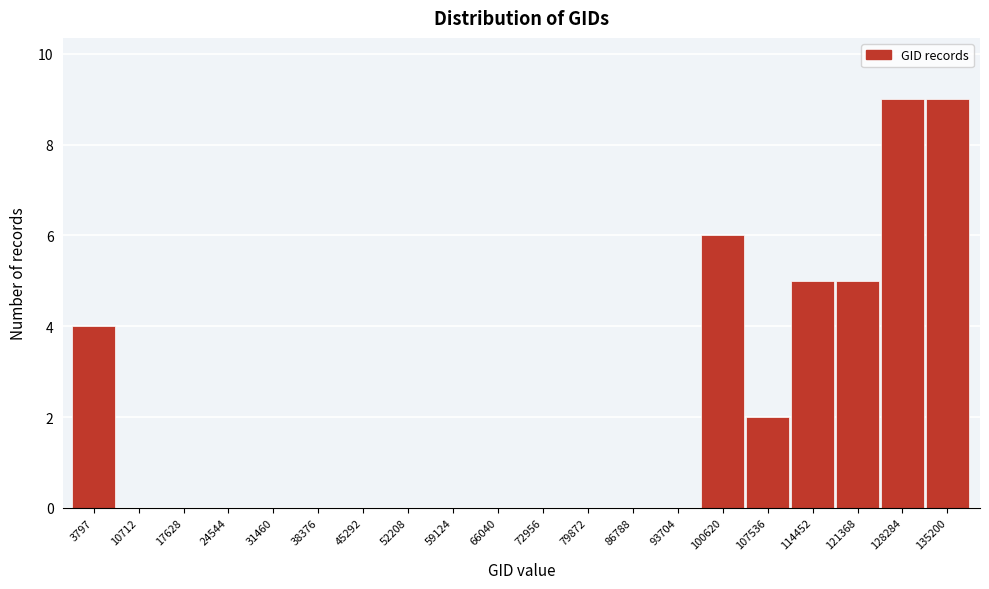

Reading left to right, what are all the values shown in this chart?

3797=4	10712=0	17628=0	24544=0	31460=0	38376=0	45292=0	52208=0	59124=0	66040=0	72956=0	79872=0	86788=0	93704=0	100620=6	107536=2	114452=5	121368=5	128284=9	135200=9